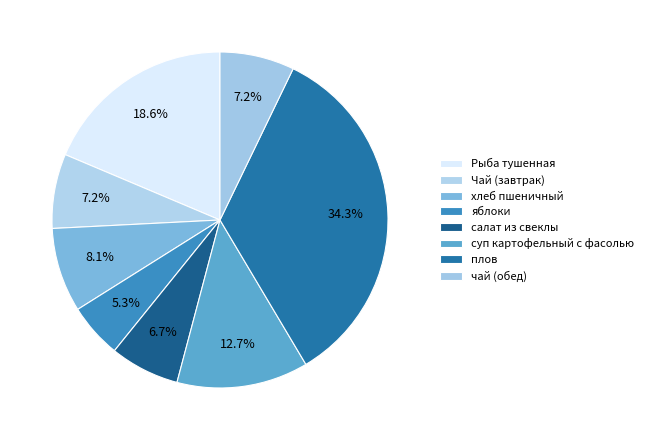

What is the largest slice in the pie chart?

плов